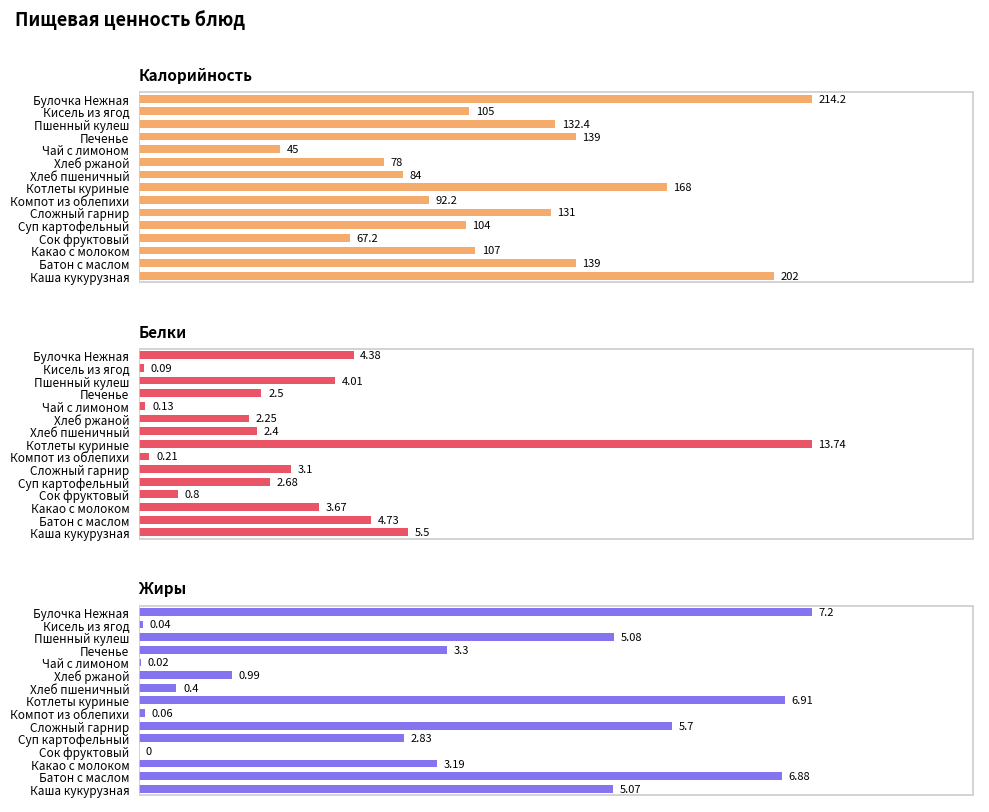

Rank the series by their maximum value, from lowest to highest.

Жиры, Белки, Калорийность